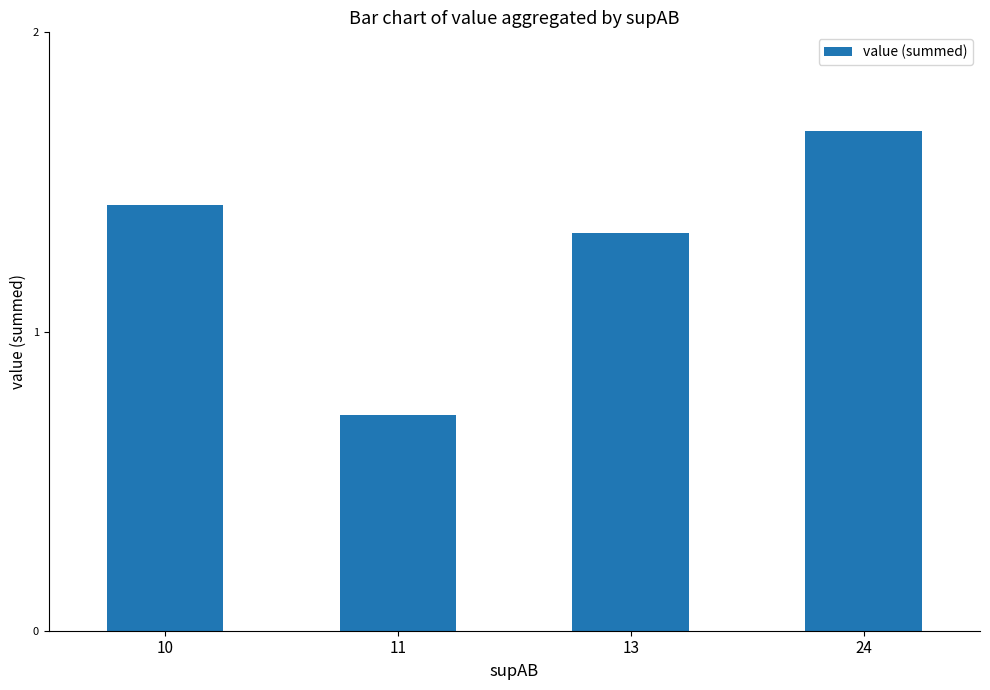

What is the sum of the values at 13 and 24?

3.0